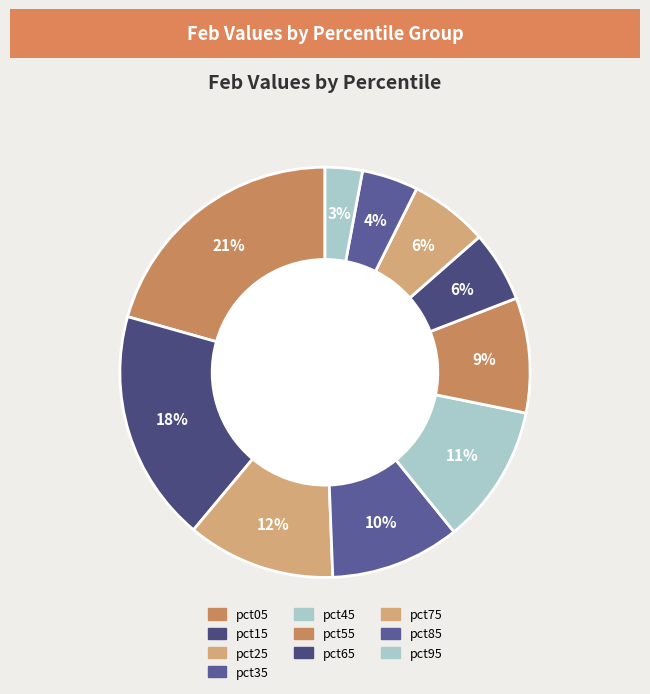

Count the number of slices in the pie.

10